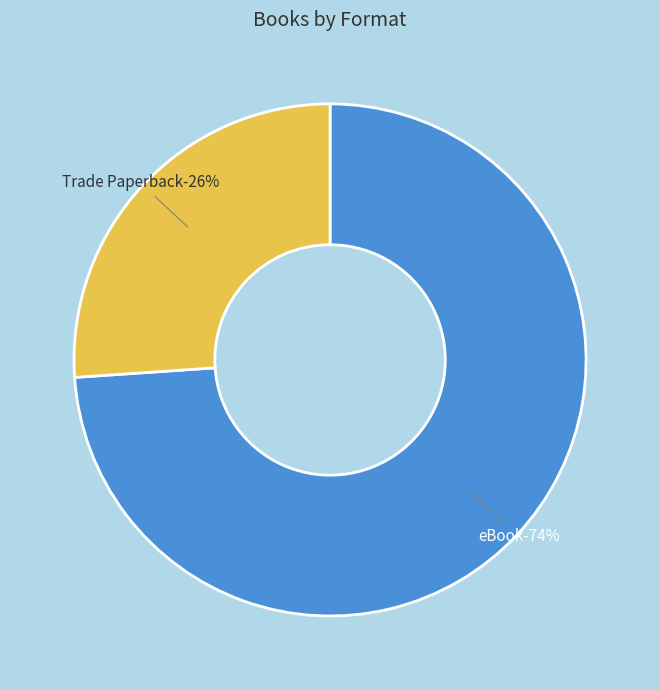

Combined, what portion of the pie is Trade Paperback and eBook?

100.0%